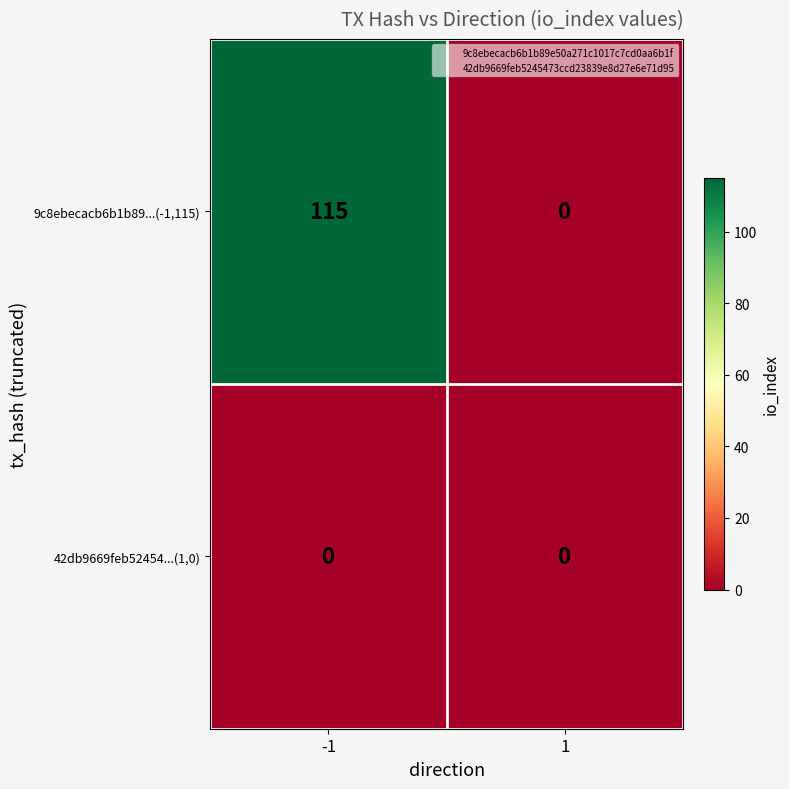

What is the maximum value shown in the chart?

115